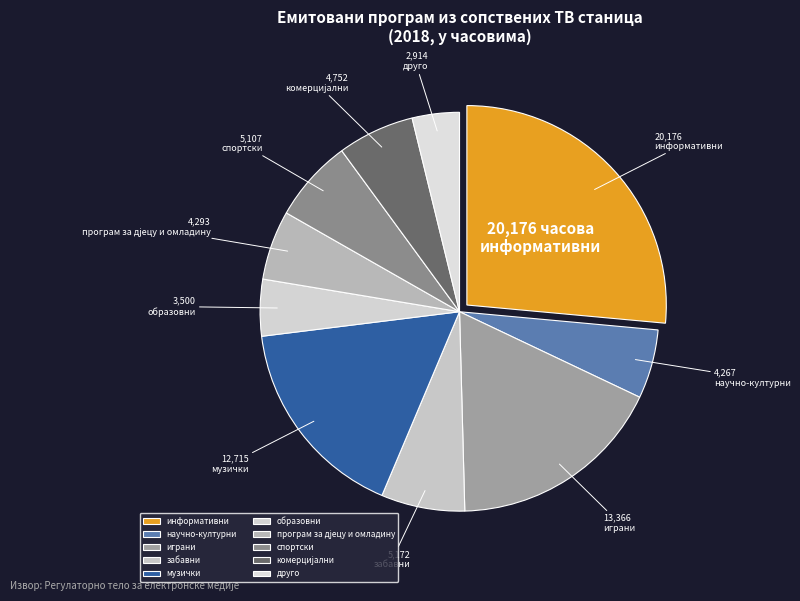

What percentage do научно-културни and друго together represent?

9.4%